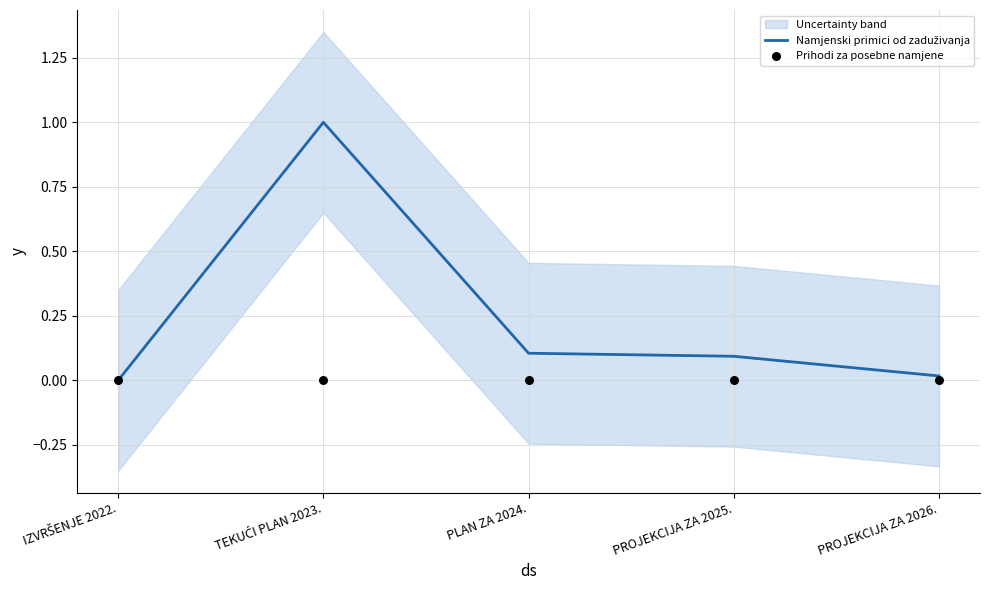

Which series contains the highest Y value?

Namjenski primici od zaduživanja